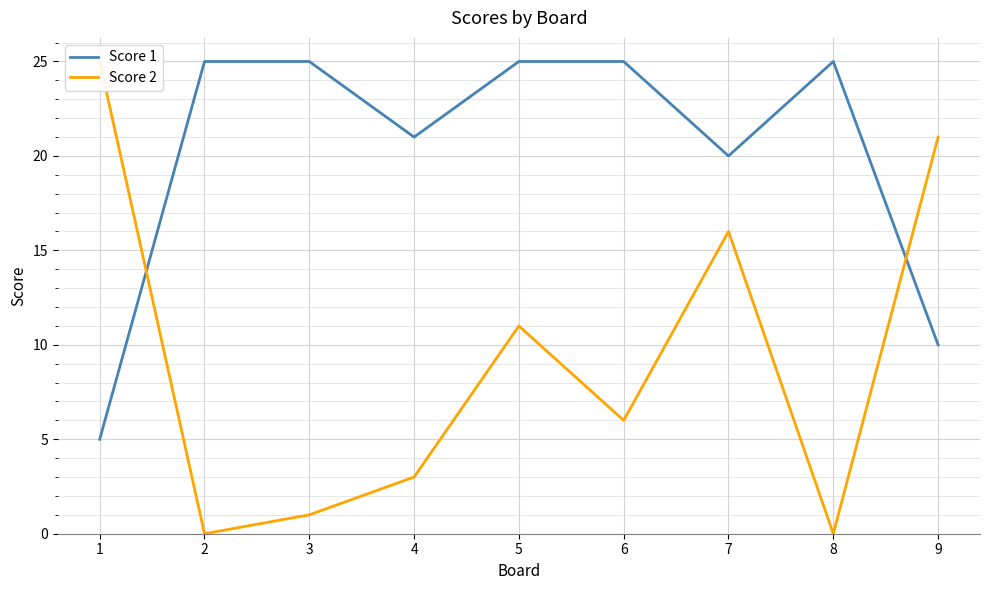

What is the average value of the Score 1 series?

20